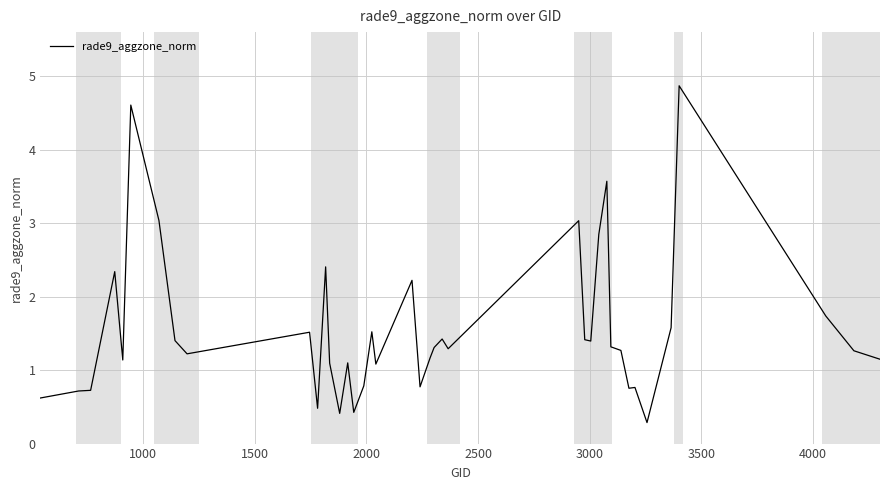

What is the difference between the maximum and minimum values?

4.6